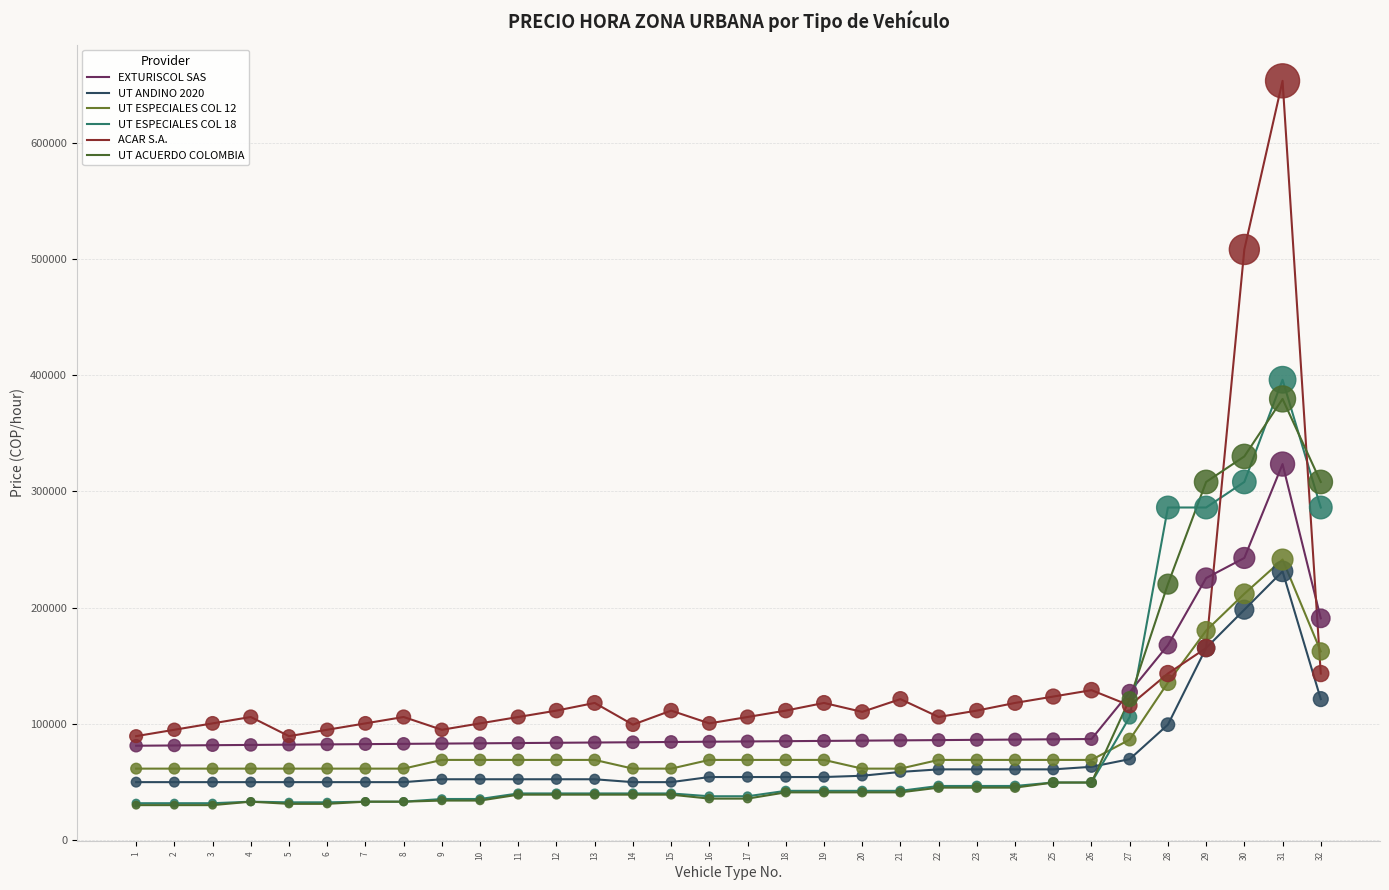

At how many categories does at least one series exceed 318905?

2